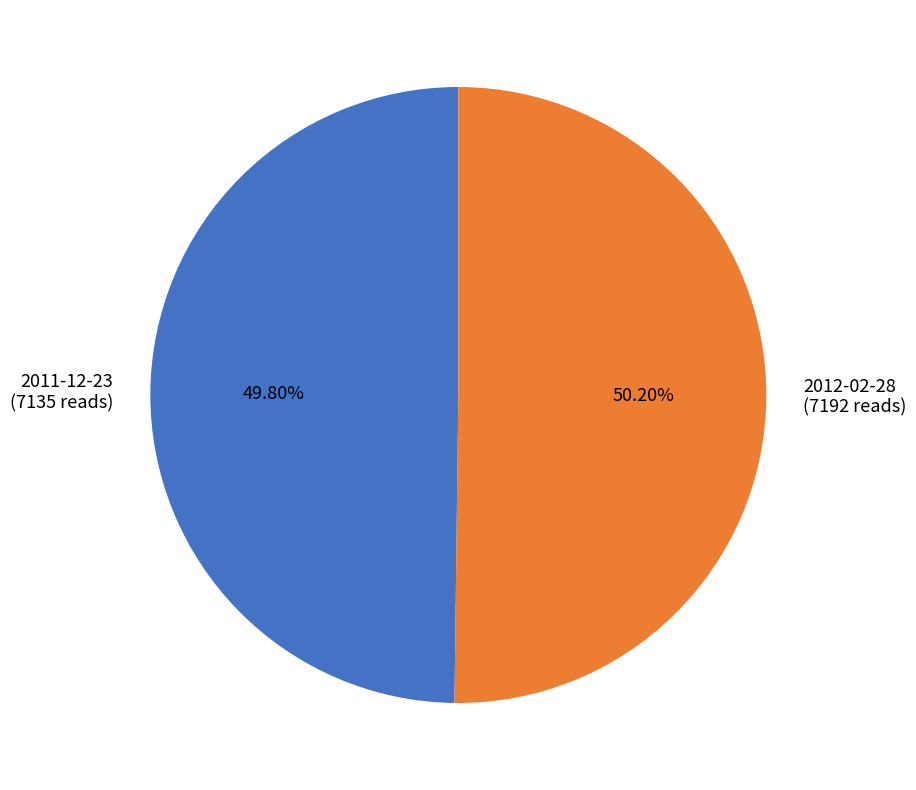

The 2011-12-23 slice represents 39% of the pie. True or false?

False